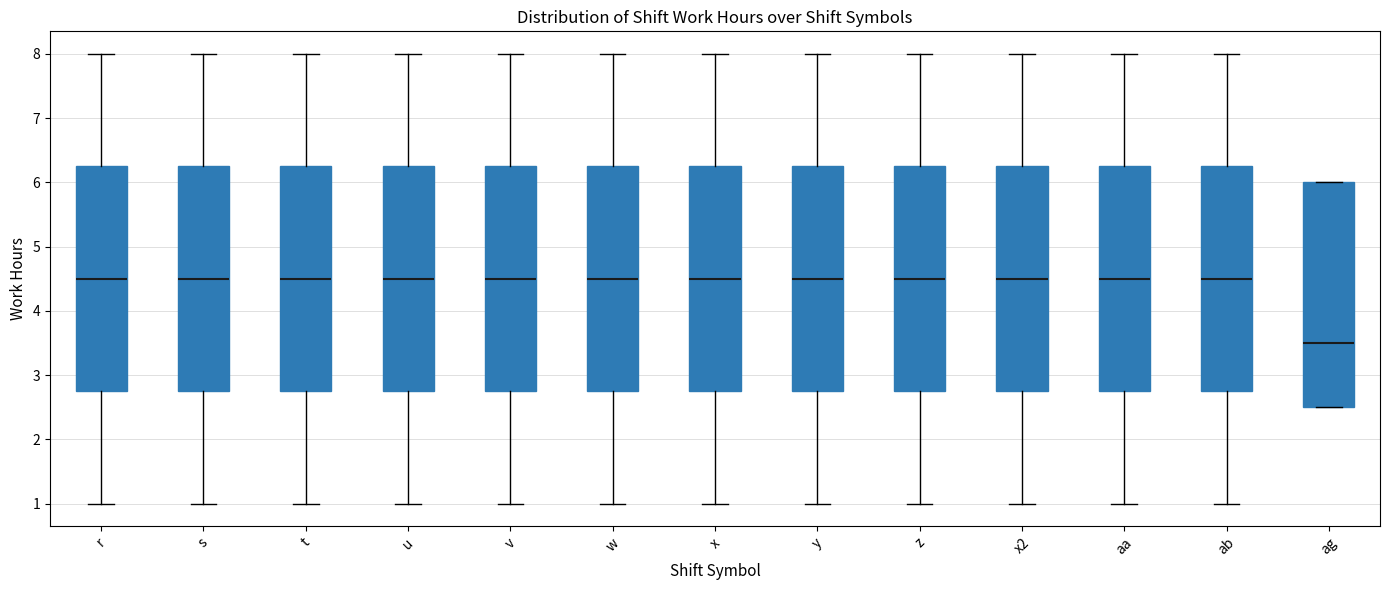

Which box has the lowest median line?

ag